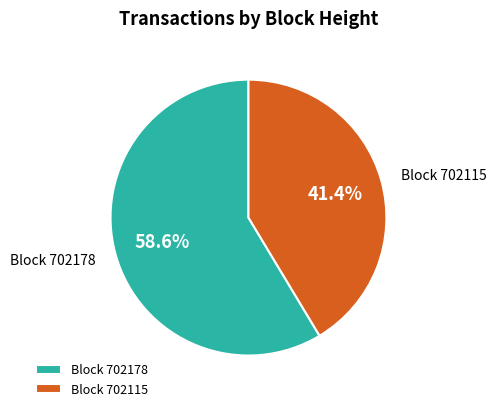

Which category has the smallest portion of the pie?

Block 702115